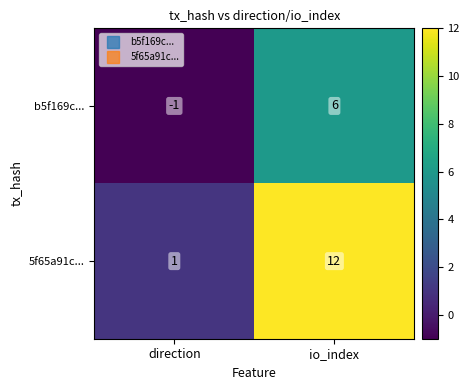

Reading left to right, extract all data points from this chart.

b5f169c...: direction=-1	io_index=6
5f65a91c...: direction=1	io_index=12